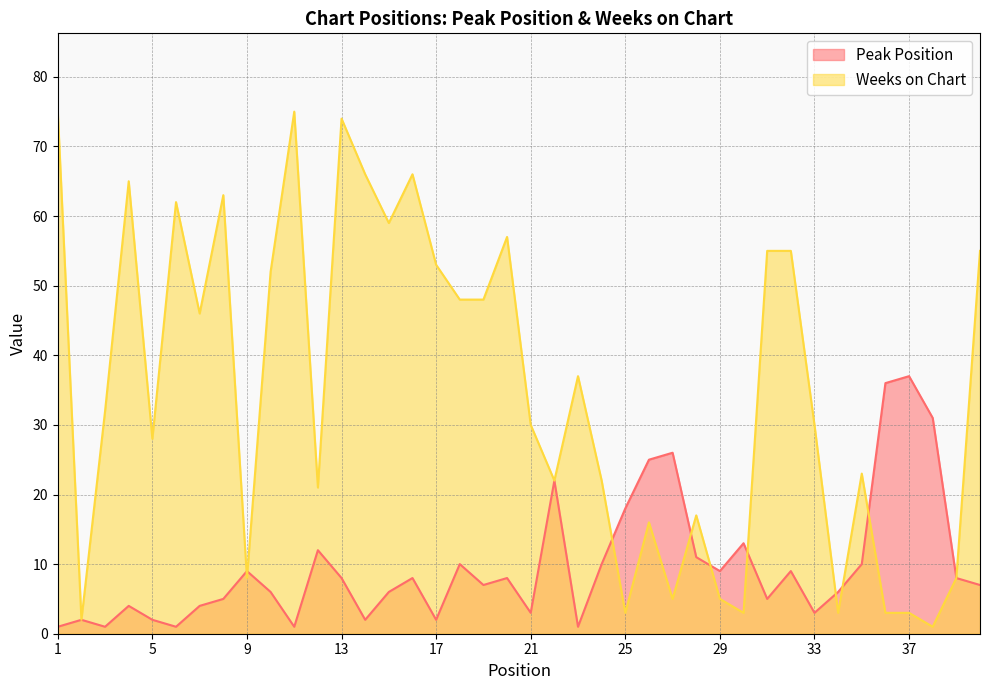

How many interior local peaks does the Peak Position series have?

12